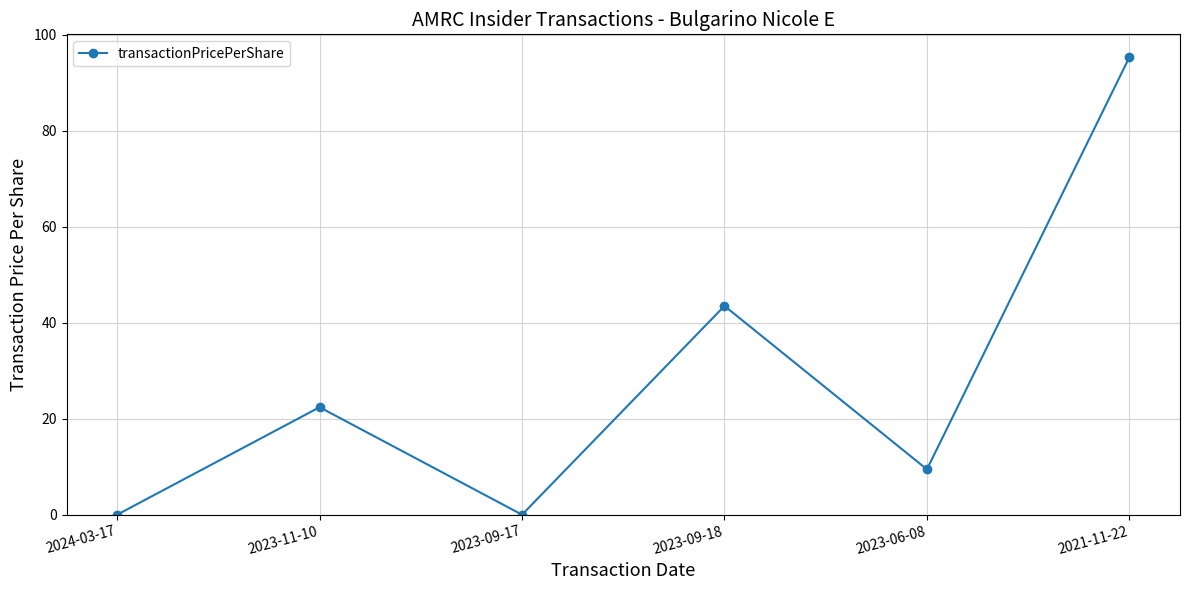

Where is the first local minimum?

2023-09-17